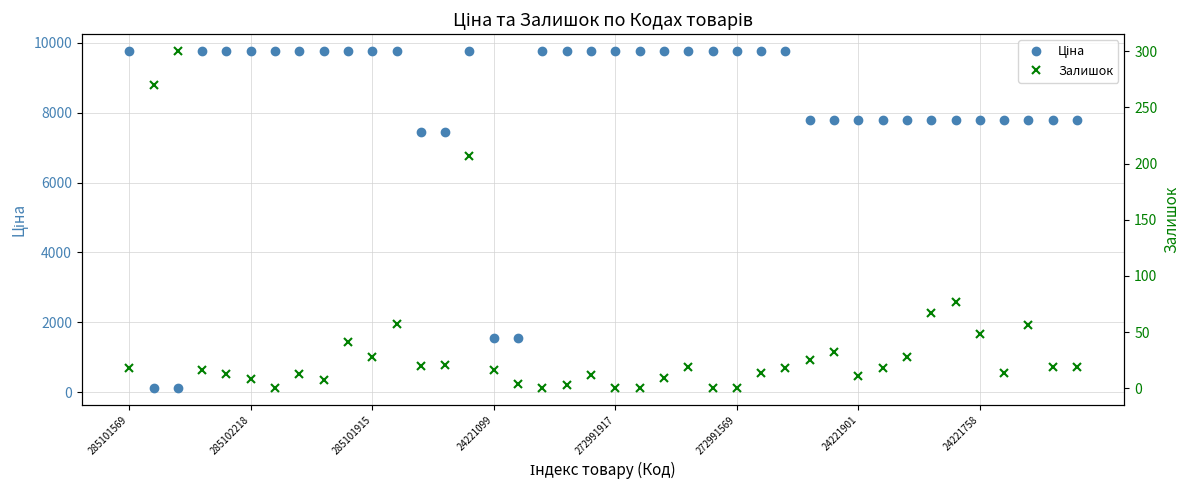

Count the number of categories in the chart.

40